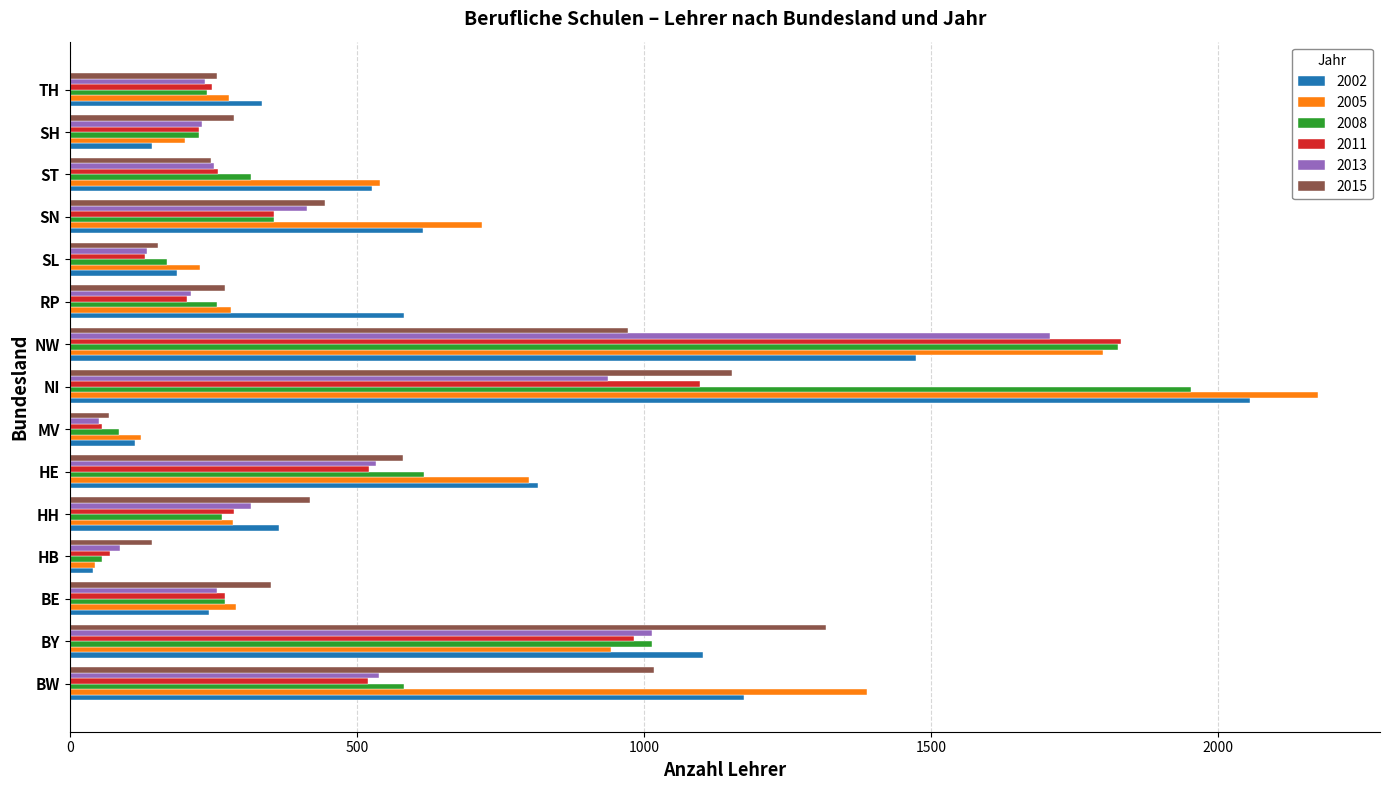

True or false: 2011 has a value of 983.0 at BY.

True